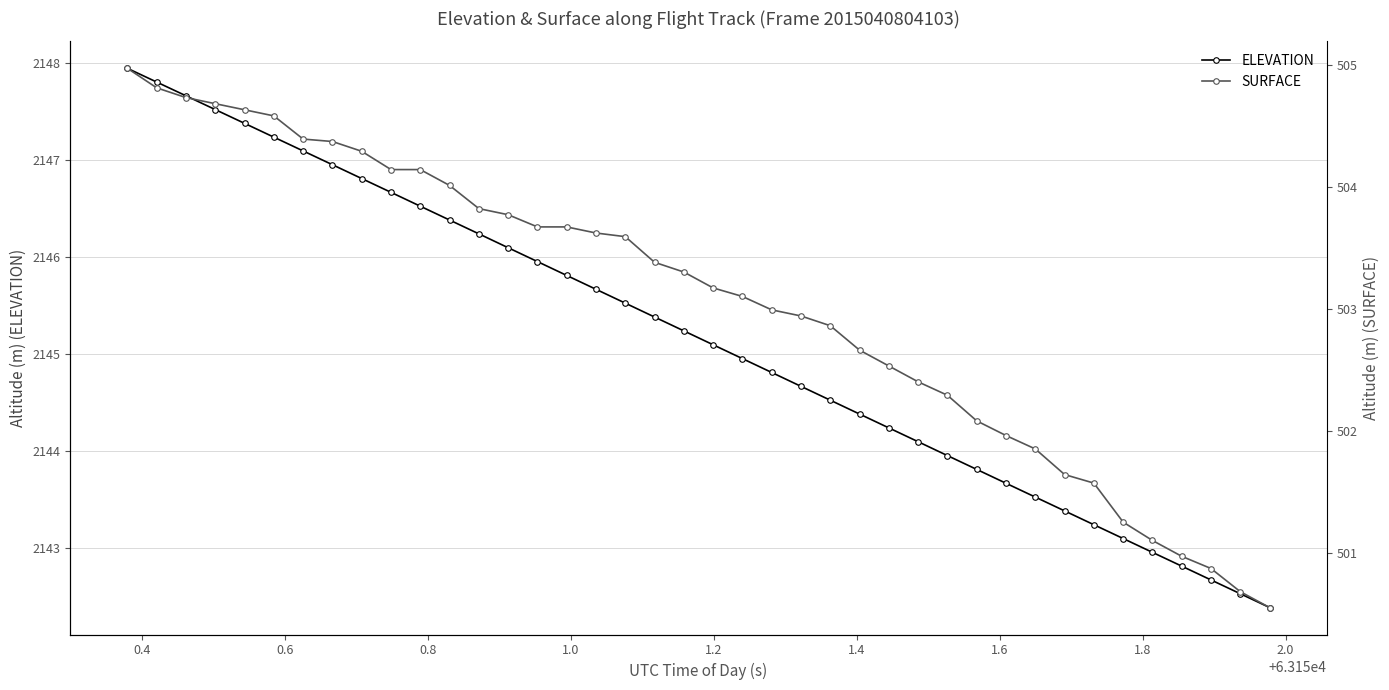

True or false: ELEVATION has more than 0 points higher than both neighbors.

False